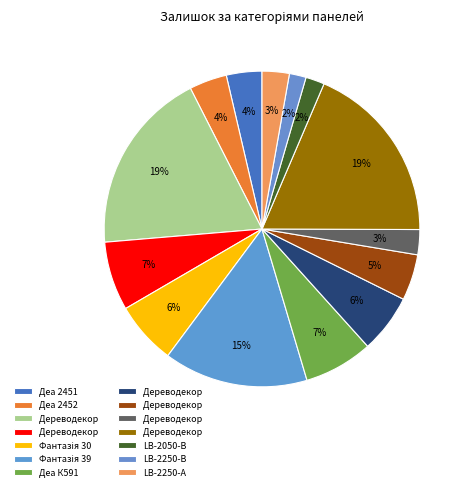

Count the number of slices in the pie.

14